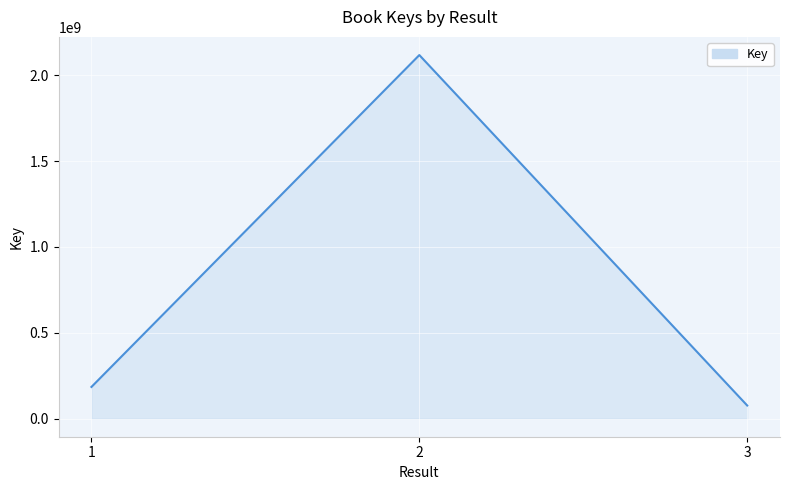

How many categories are shown in the chart?

3